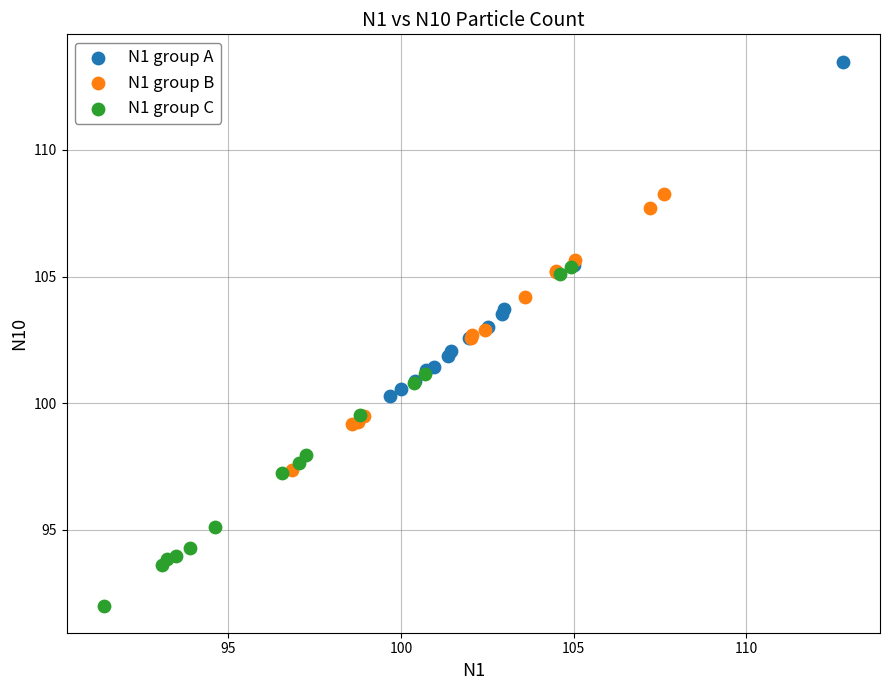

Which series contains the highest Y value?

N1 group A